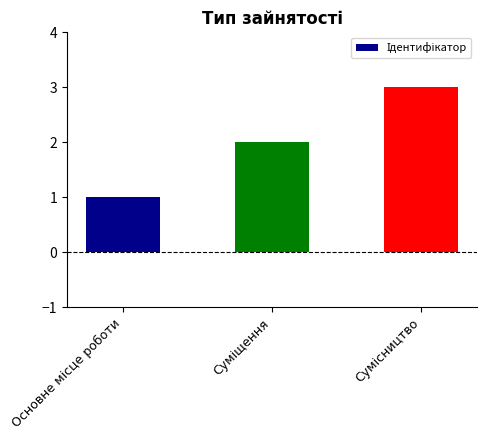

What is the greatest value displayed?

3